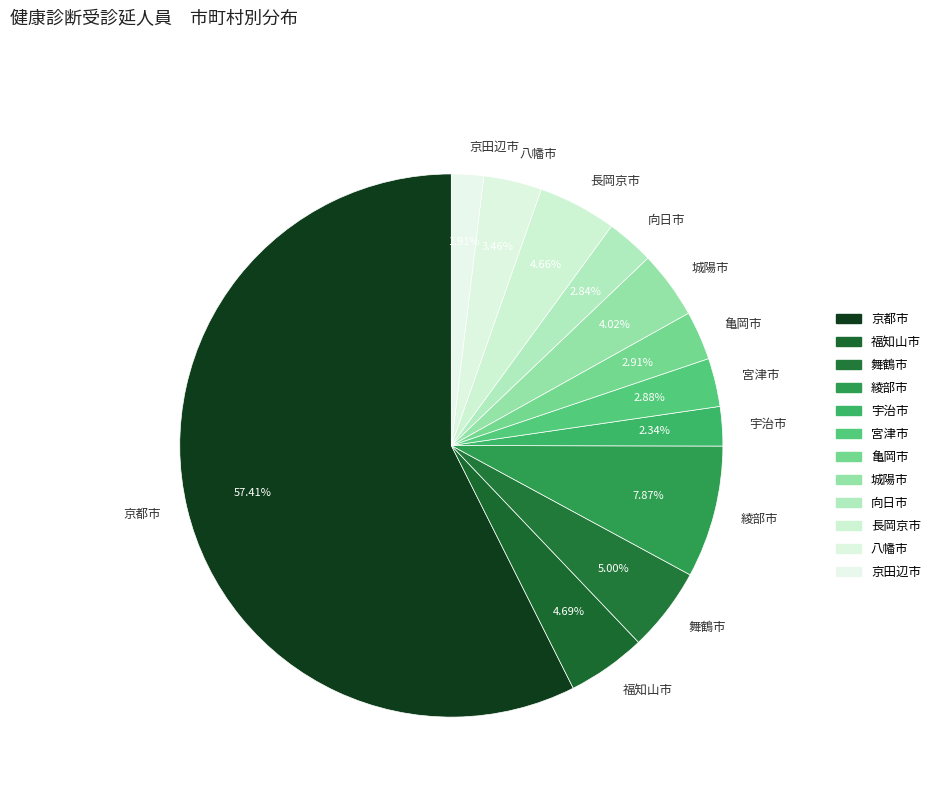

Which category has the biggest portion of the pie?

京都市